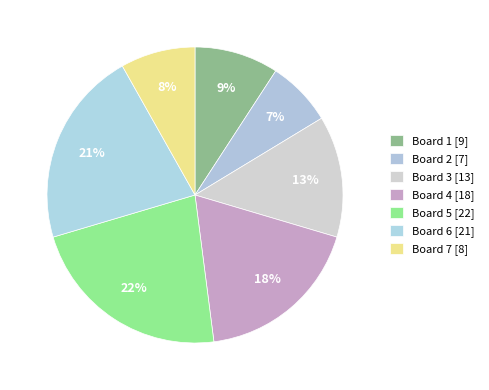

Is it true that Board 4 is 18% of the pie?

True